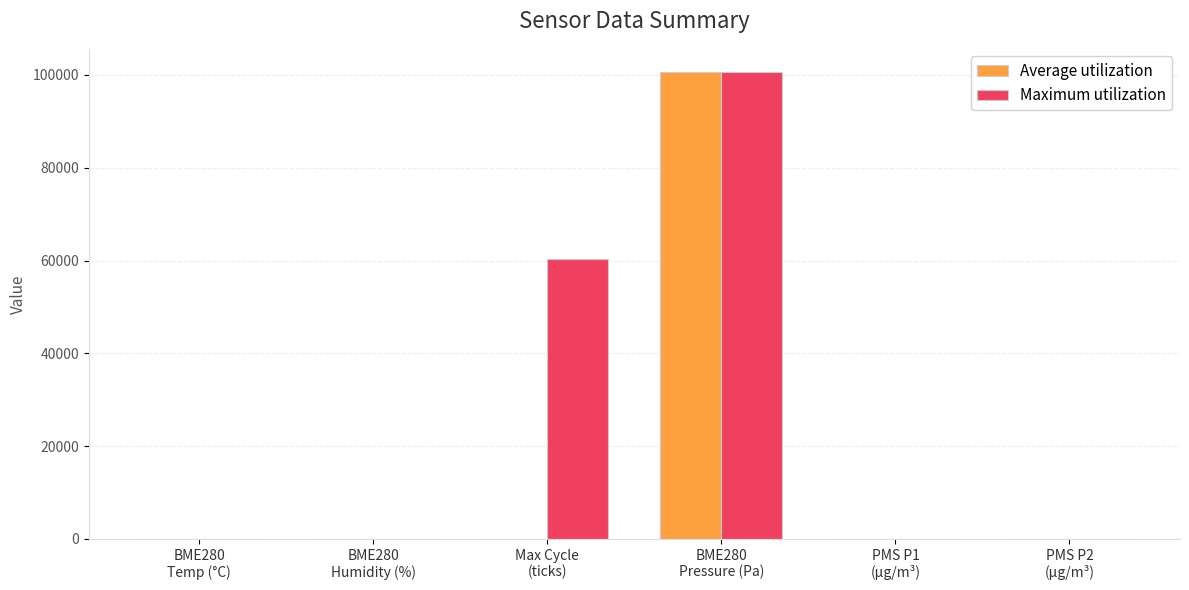

What is the sum of all Maximum utilization values?

160921.7